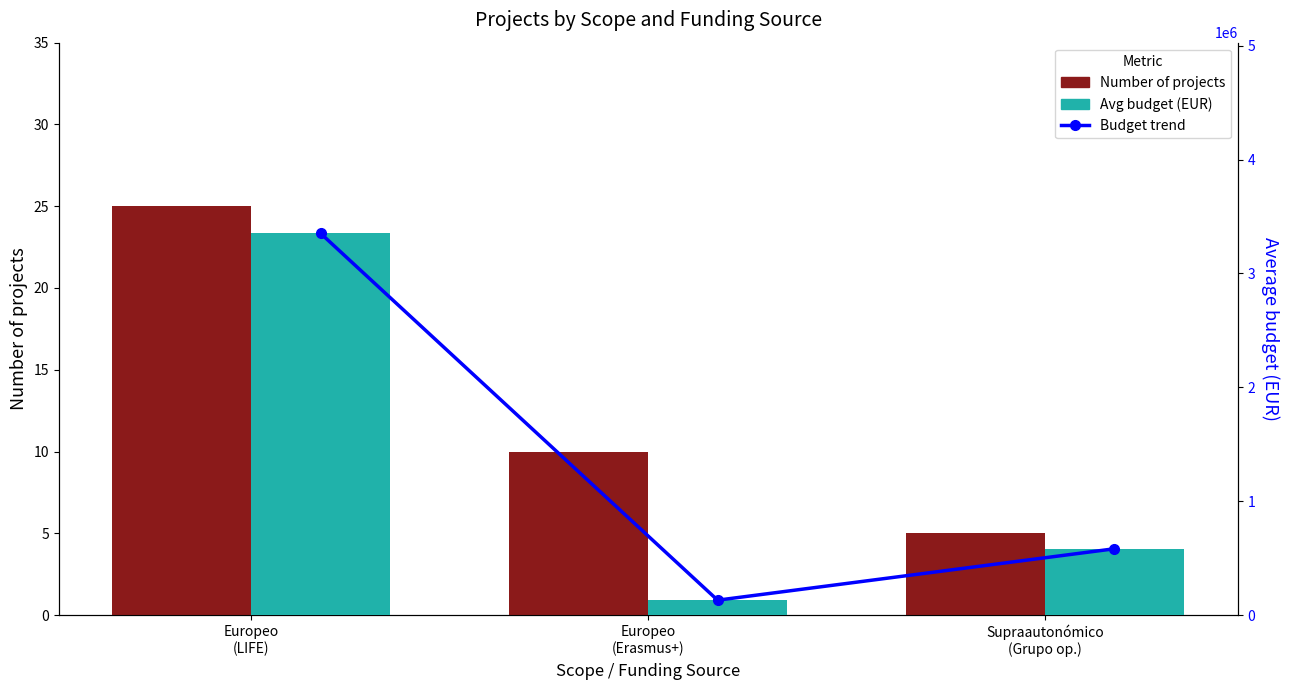

How many data points in Avg budget (EUR) are above 582581?

1